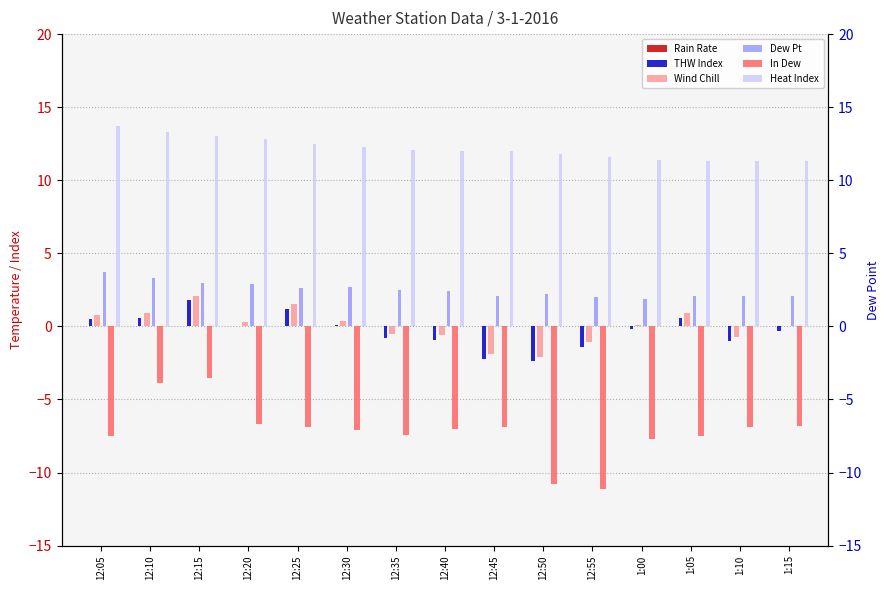

Reading left to right, extract all data points from this chart.

Rain Rate: 0.0	0.0	0.0	0.0	0.0	0.0	0.0	0.0	0.0	0.0	0.0	0.0	0.0	0.0	0.0
THW Index: 0.5	0.6	1.8	0.0	1.2	0.1	-0.8	-0.9	-2.2	-2.4	-1.4	-0.2	0.6	-1.0	-0.3
Wind Chill: 0.8	0.9	2.1	0.3	1.5	0.4	-0.5	-0.6	-1.9	-2.1	-1.1	0.1	0.9	-0.7	0.0
Dew Pt: 3.7	3.3	3.0	2.9	2.6	2.7	2.5	2.4	2.1	2.2	2.0	1.9	2.1	2.1	2.1
In Dew: -7.5	-3.9	-3.5	-6.7	-6.9	-7.1	-7.4	-7.0	-6.9	-10.8	-11.1	-7.7	-7.5	-6.9	-6.8
Heat Index: 13.7	13.3	13.0	12.8	12.5	12.3	12.1	12.0	12.0	11.8	11.6	11.4	11.3	11.3	11.3